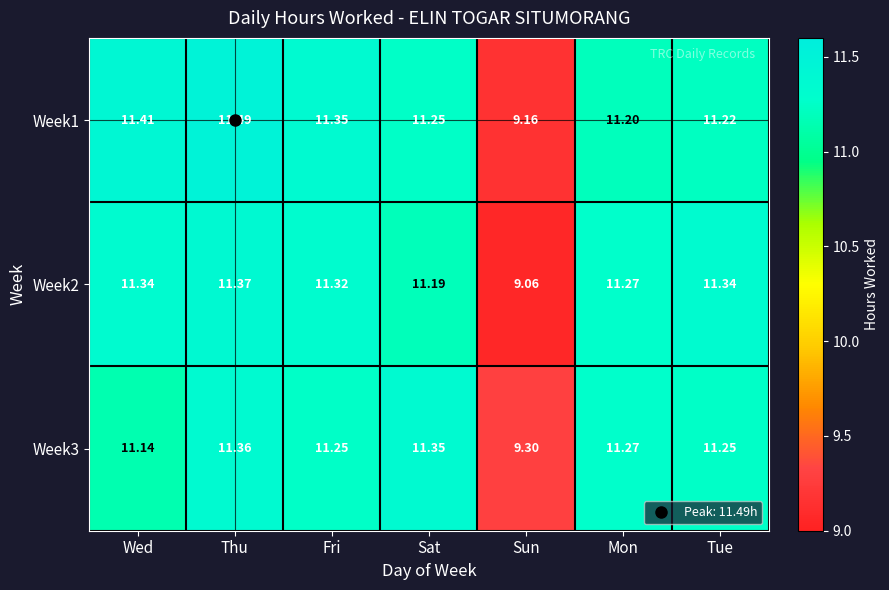

At which category is the sum across all series the highest?

Thu